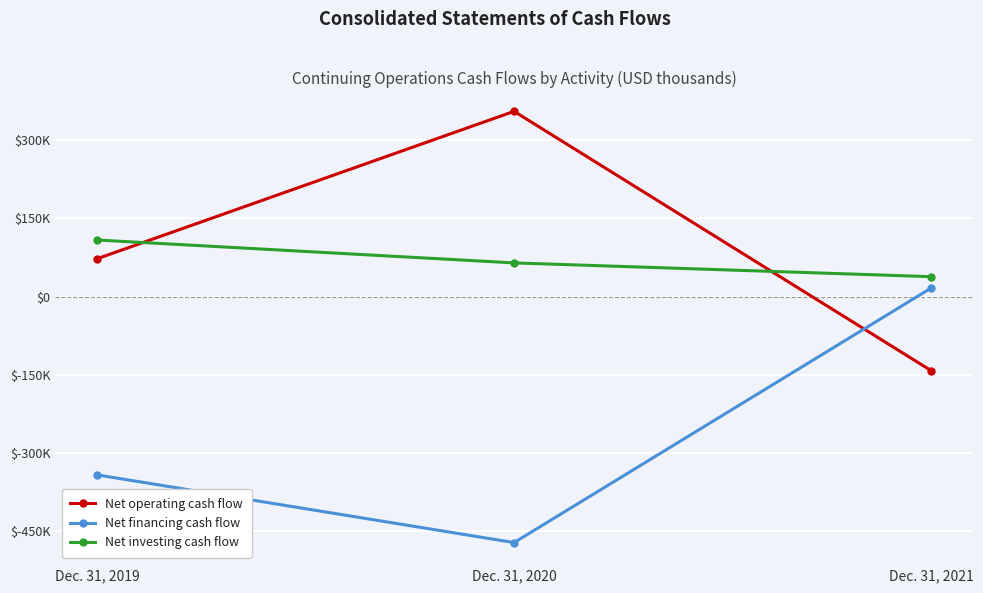

Rank the categories by Net investing cash flow value from highest to lowest.

Dec. 31, 2019, Dec. 31, 2020, Dec. 31, 2021